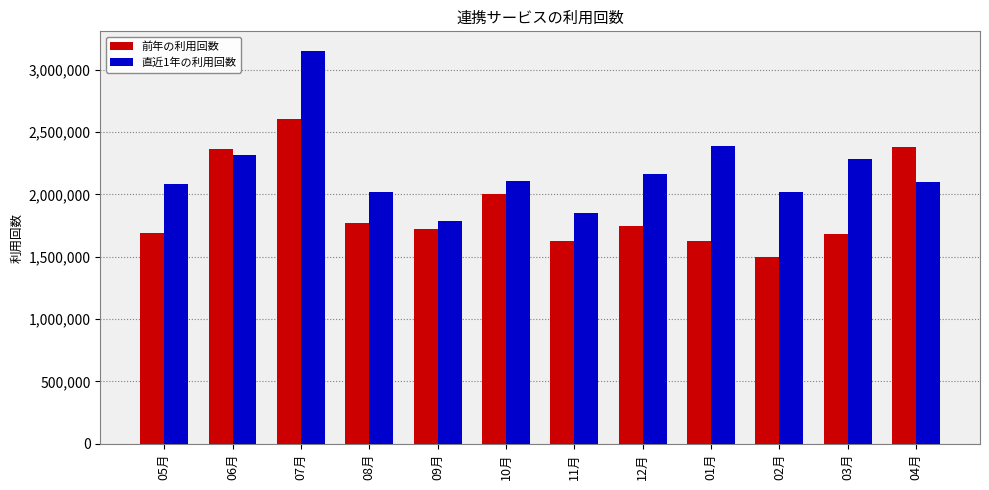

Rank the series by their average value, from lowest to highest.

前年の利用回数, 直近1年の利用回数